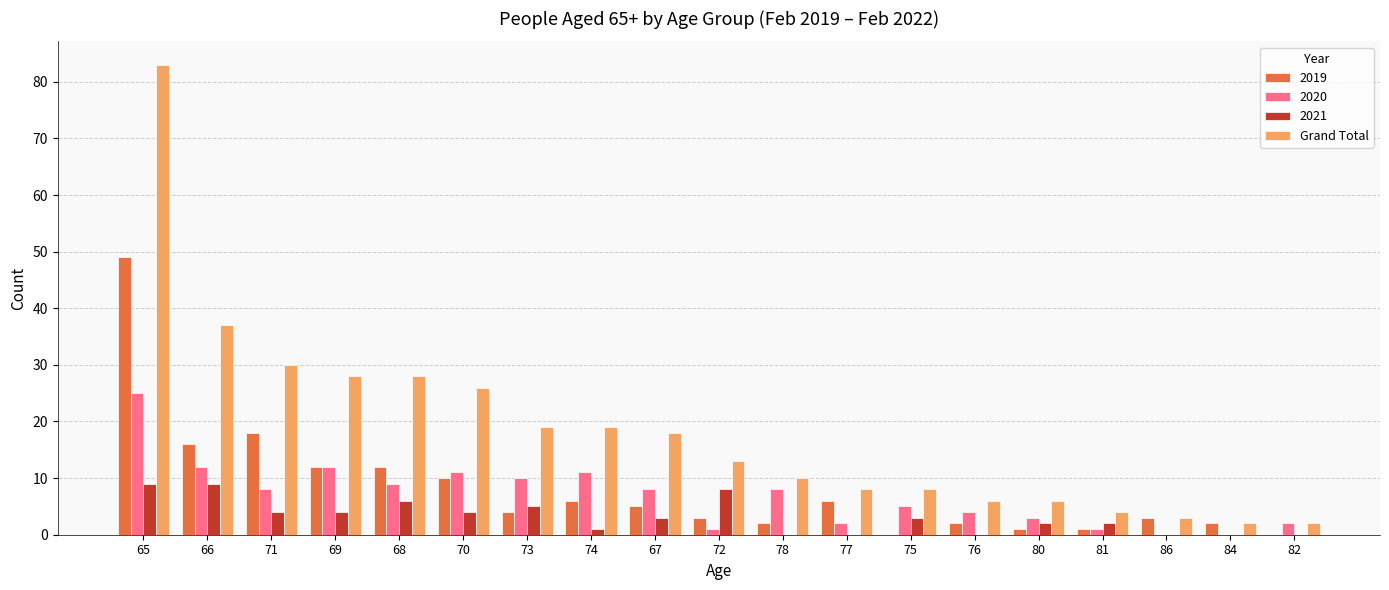

The 2020 series shows 11 at 74. True or false?

True